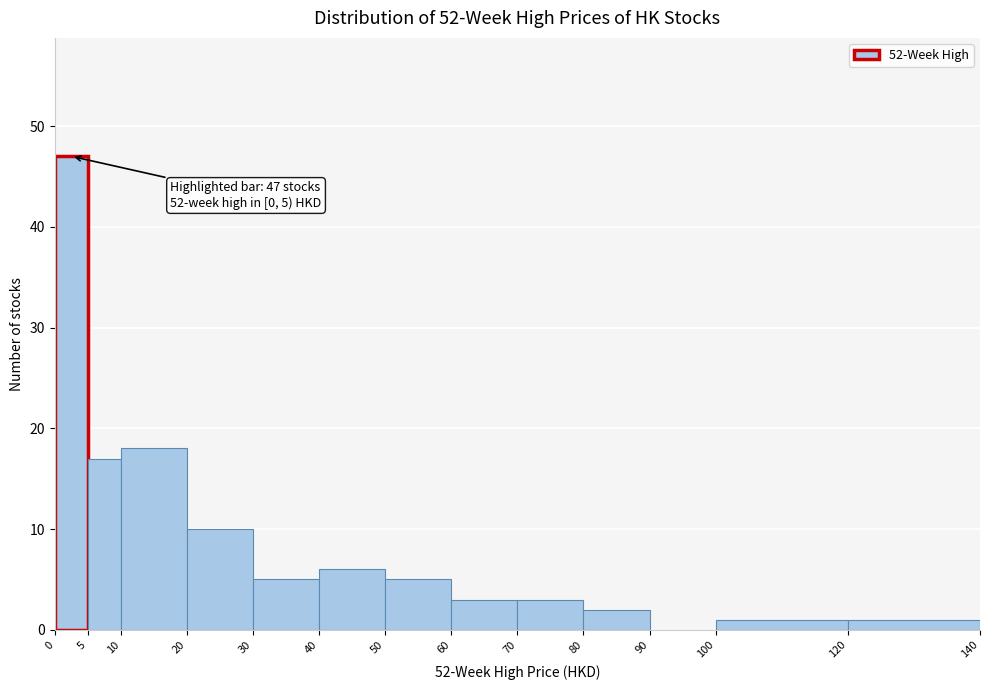

Which range on the x-axis has the tallest bar?

0 to 5